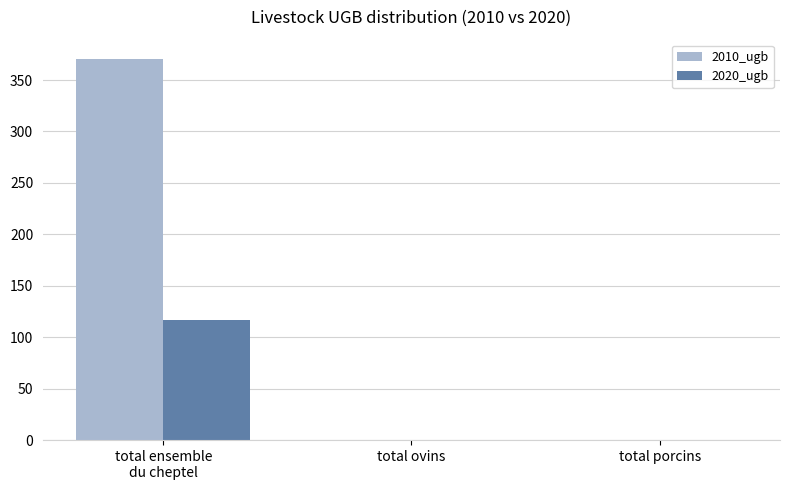

How many values in the 2020_ugb series exceed 0?

1